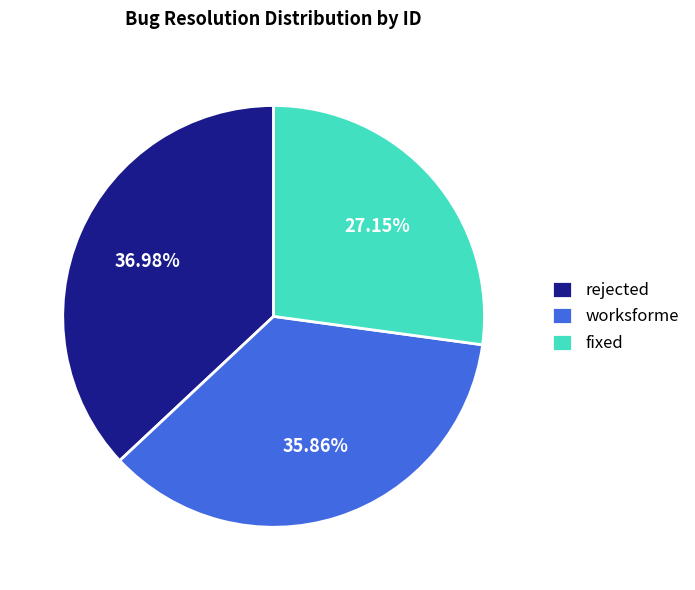

Which slice is the smallest?

fixed